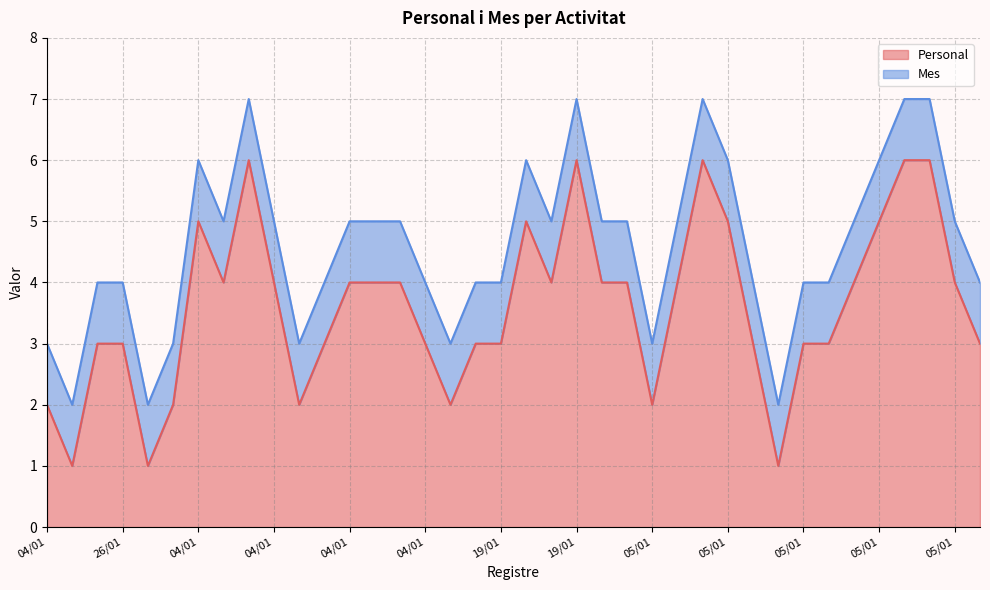

Rank the categories by value from highest to lowest.

26/01, 19/01, 05/01, 05/01, 05/01, 04/01, 19/01, 05/01, 05/01, 26/01, 04/01, 04/01, 26/01, 04/01, 19/01, 05/01, 19/01, 05/01, 05/01, 05/01, 26/01, 26/01, 04/01, 04/01, 19/01, 19/01, 05/01, 05/01, 05/01, 05/01, 04/01, 26/01, 04/01, 04/01, 05/01, 26/01, 26/01, 05/01